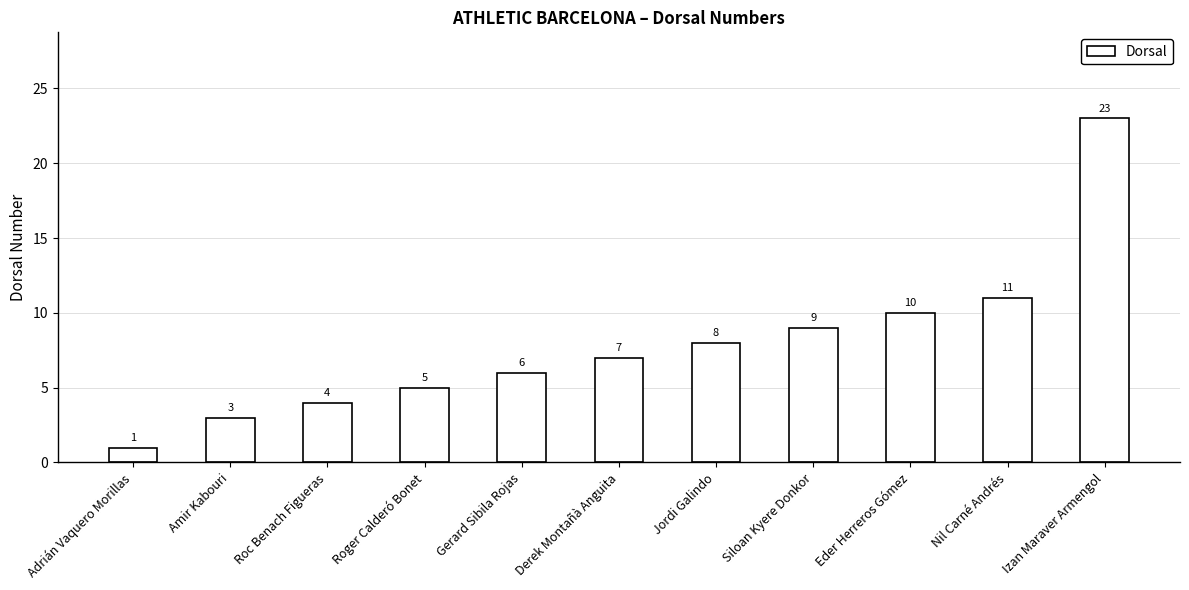

Reading left to right, list all the values displayed in this chart.

Adrián Vaquero Morillas=1	Amir Kabouri=3	Roc Benach Figueras=4	Roger Calderó Bonet=5	Gerard Sibila Rojas=6	Derek Montañà Anguita=7	Jordi Galindo=8	Siloan Kyere Donkor=9	Eder Herreros Gómez=10	Nil Carné Andrés=11	Izan Maraver Armengol=23